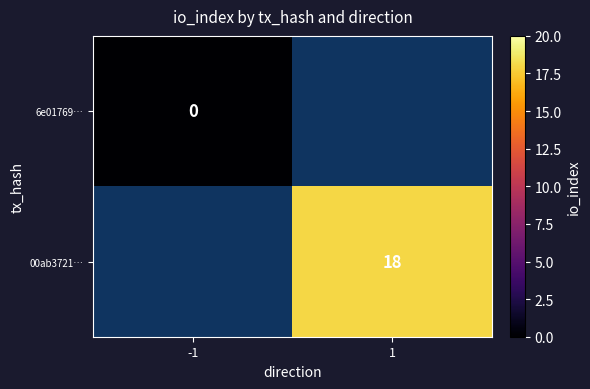

What is the maximum value shown in the chart?

18